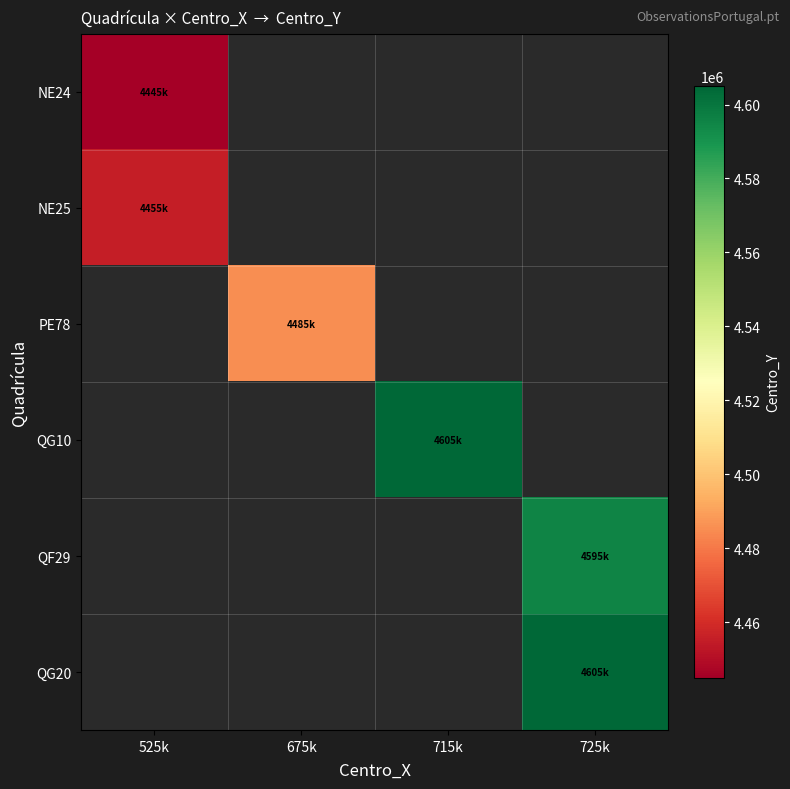

Between 525k and 725k, which is larger?

725k